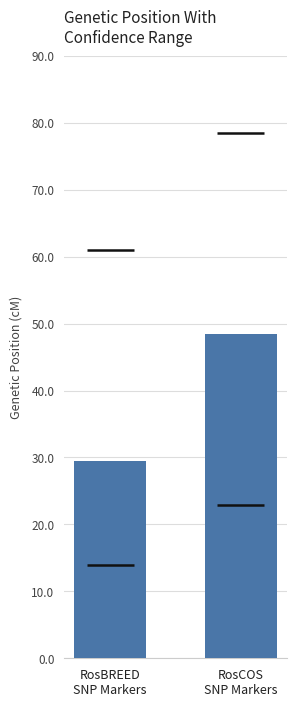

What is the maximum value shown in the chart?

48.4